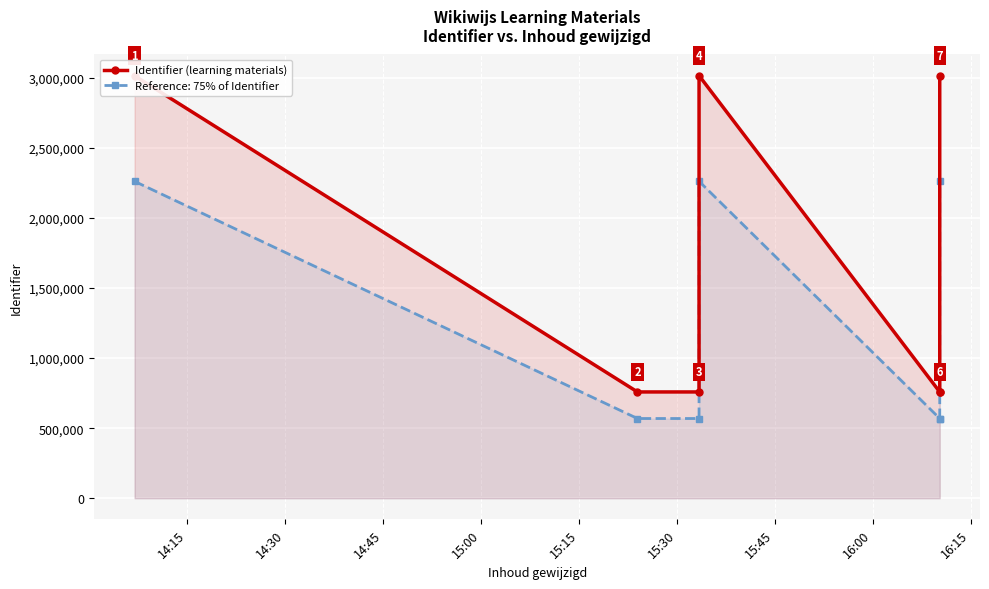

Count the number of values greater than 758454.

3